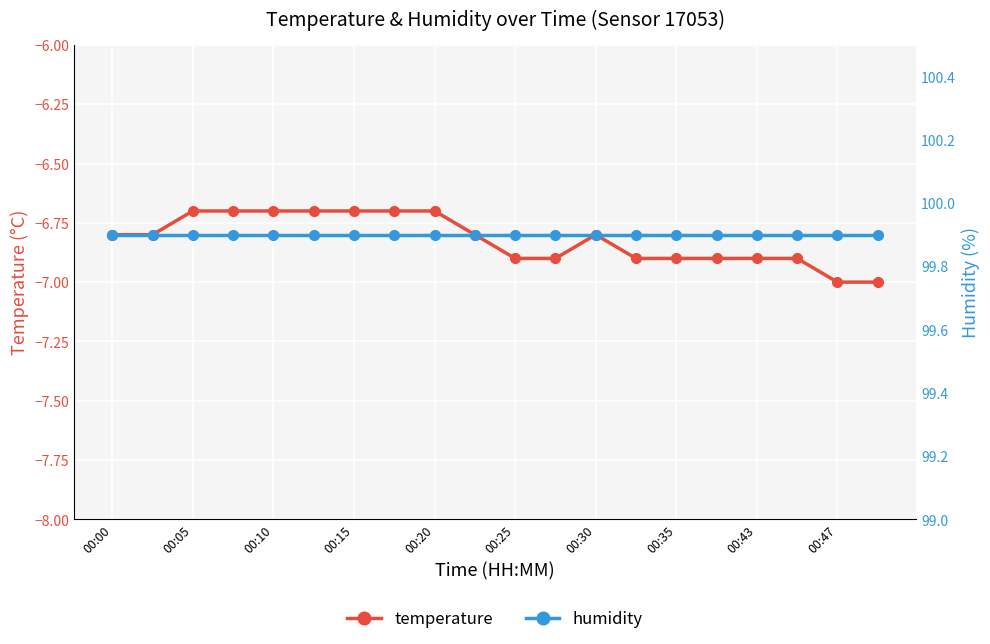

At which category does the chart reach its minimum across all series?

00:47